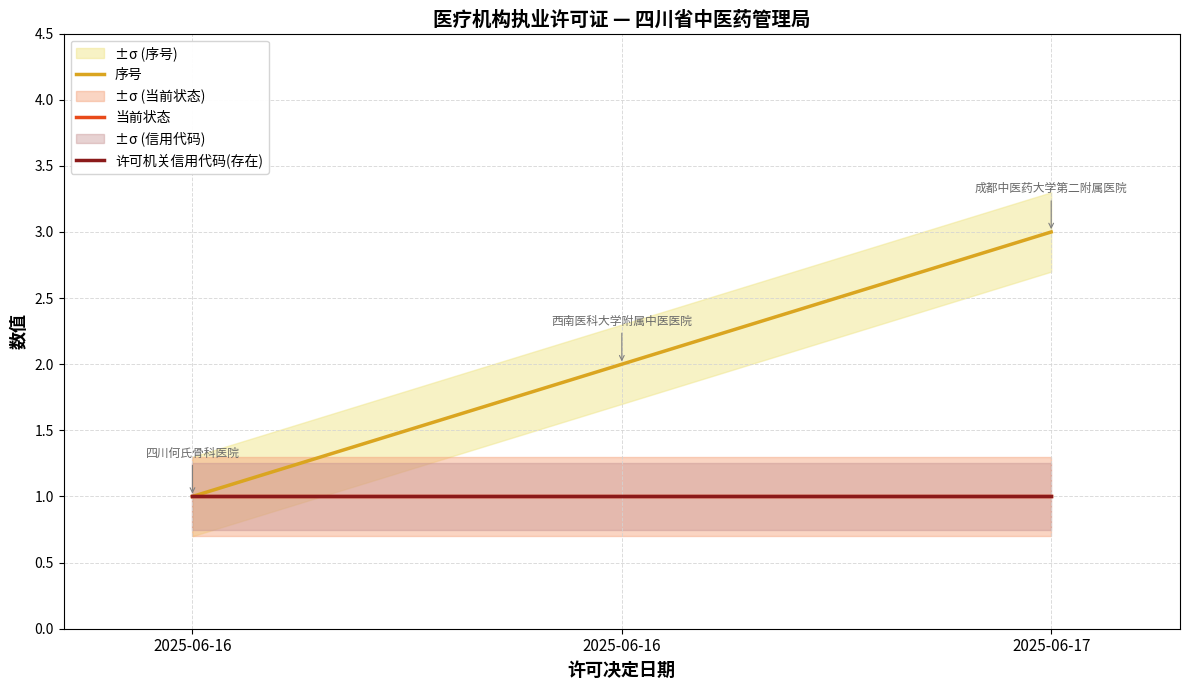

How many values in the 序号 series exceed 2?

1